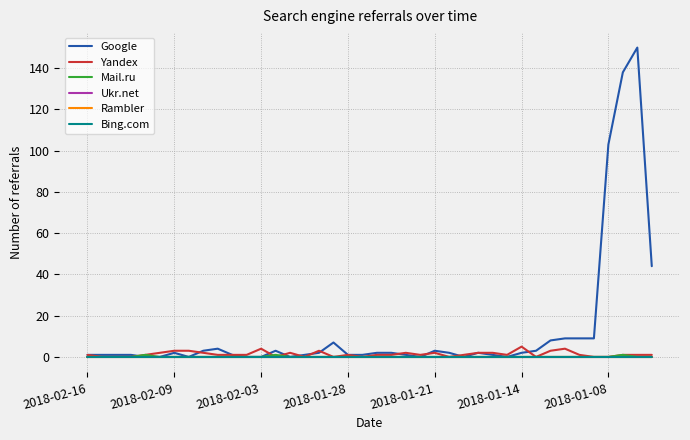

Where is the first local minimum for Yandex?

13